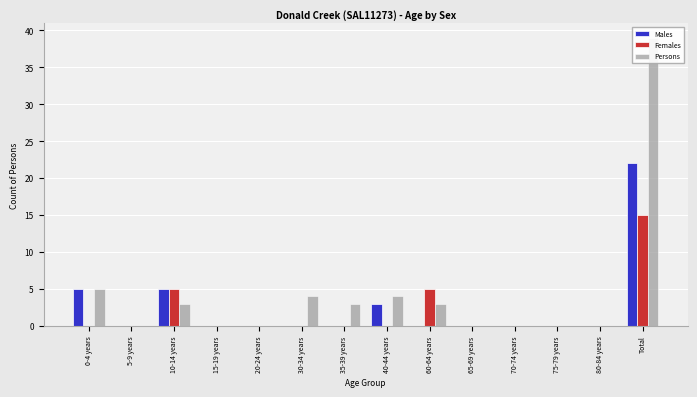

What is the maximum value shown in the chart?

39